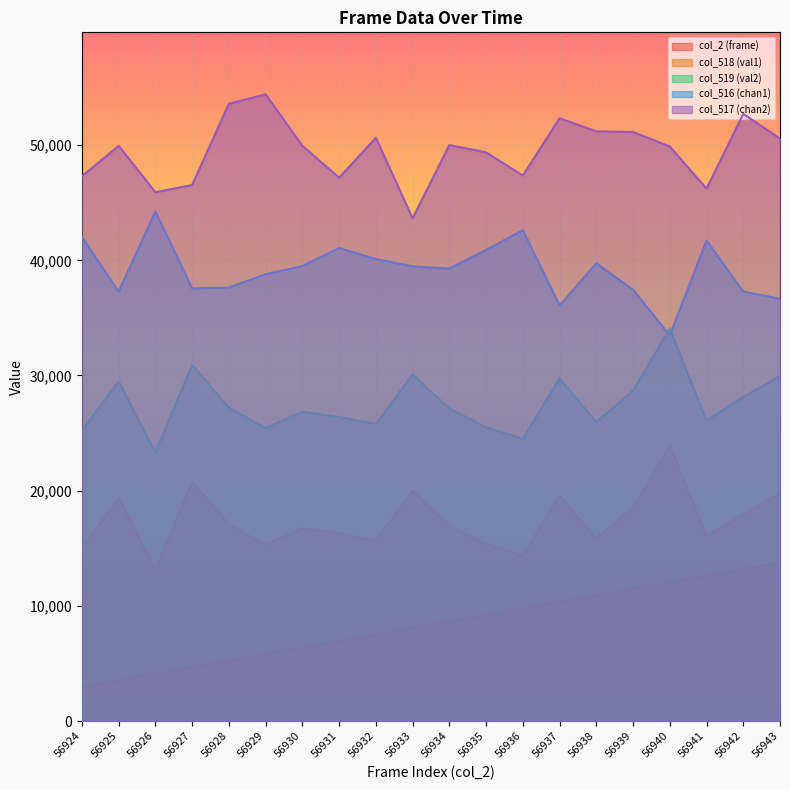

Reading left to right, extract all data points from this chart.

col_2 (frame): 56924=2989.5	56925=3555.9	56926=4122.4	56927=4688.8	56928=5255.2	56929=5821.7	56930=6388.1	56931=6954.5	56932=7521.0	56933=8087.4	56934=8653.8	56935=9220.3	56936=9786.7	56937=10353.1	56938=10919.6	56939=11486.0	56940=12052.4	56941=12618.9	56942=13185.3	56943=13751.7
col_518 (val1): 56924=15075.7	56925=19367.7	56926=13153.8	56927=20777.1	56928=17093.6	56929=15299.9	56930=16741.2	56931=16292.8	56932=15652.2	56933=19976.3	56934=16965.5	56935=15363.9	56936=14339.0	56937=19592.0	56938=15812.4	56939=18567.0	56940=23916.1	56941=16004.5	56942=17958.4	56943=19784.1
col_519 (val2): 56924=25213.6	56925=29486.4	56926=23318.2	56927=30932.0	56928=27205.4	56929=25438.5	56930=26852.0	56931=26402.3	56932=25791.9	56933=30096.8	56934=27141.2	56935=25502.7	56936=24506.8	56937=29743.4	56938=25952.5	56939=28683.2	56940=34080.4	56941=26081.0	56942=28137.1	56943=29968.3
col_516 (chan1): 56924=42032.9	56925=37285.7	56926=44244.7	56927=37555.4	56928=37636.3	56929=38796.2	56930=39497.5	56931=41061.9	56932=40117.8	56933=39470.5	56934=39281.7	56935=40900.1	56936=42626.3	56937=36071.9	56938=39740.2	56939=37447.5	56940=33482.5	56941=41709.2	56942=37285.7	56943=36665.3
col_517 (chan2): 56924=47297.2	56925=49940.5	56926=45912.5	56927=46541.9	56928=53590.9	56929=54409.0	56930=49940.5	56931=47171.3	56932=50632.8	56933=43646.8	56934=50003.4	56935=49374.1	56936=47360.1	56937=52332.1	56938=51199.2	56939=51136.3	56940=49877.6	56941=46227.2	56942=52709.7	56943=50569.9